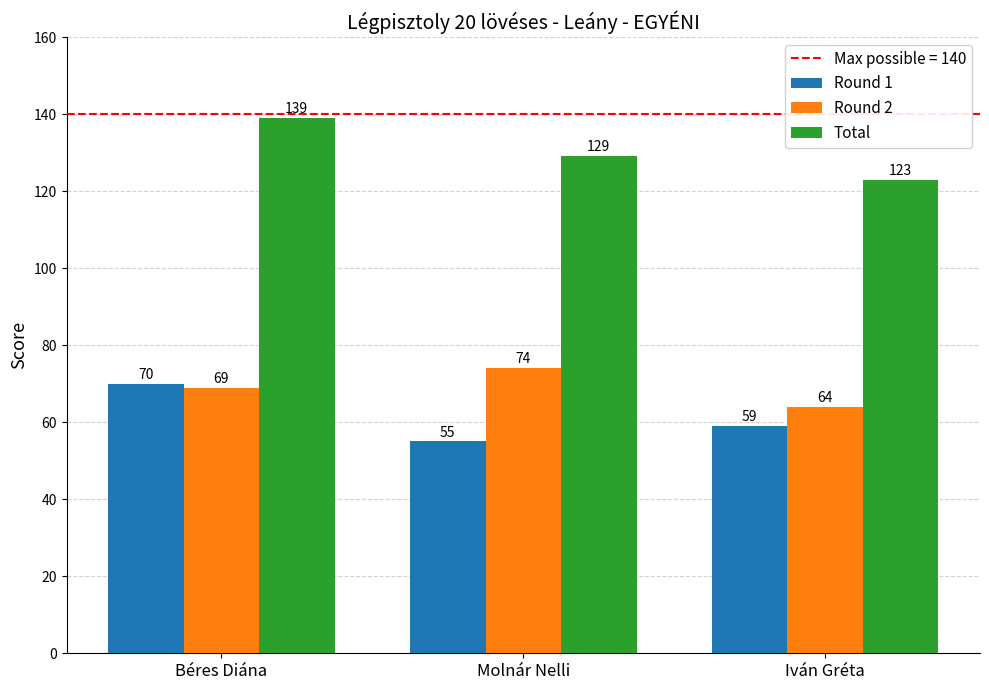

How many groups of bars are there?

3